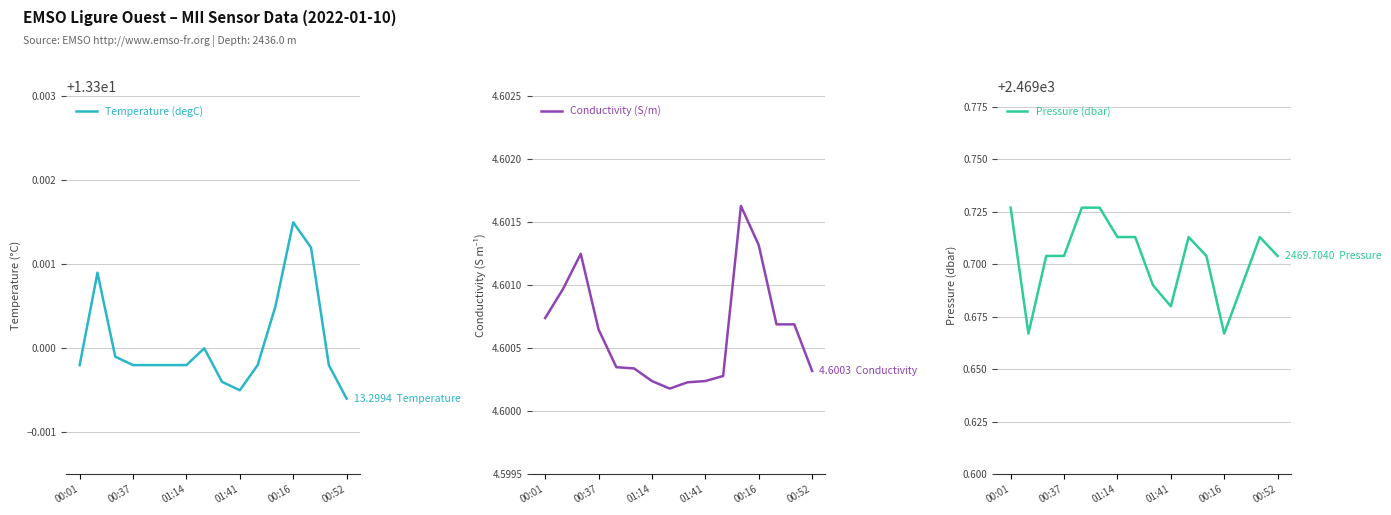

The Temperature (degC) series shows 18.0 at 00:37. True or false?

False